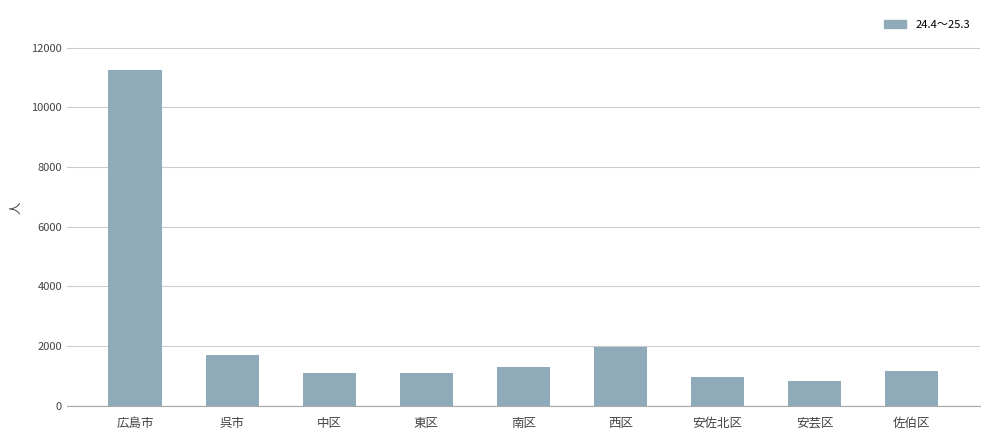

What is the maximum value shown in the chart?

11239